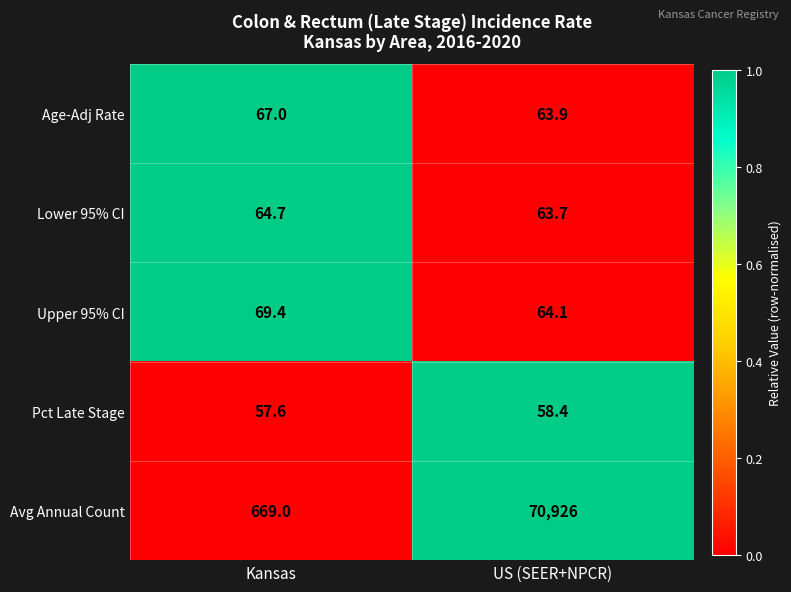

Reading left to right, transcribe all the data shown in this chart.

Age-Adj Rate: 67.0	63.9
Lower 95% CI: 64.7	63.7
Upper 95% CI: 69.4	64.1
Pct Late Stage: 57.6	58.4
Avg Annual Count: 669.0	70926.0